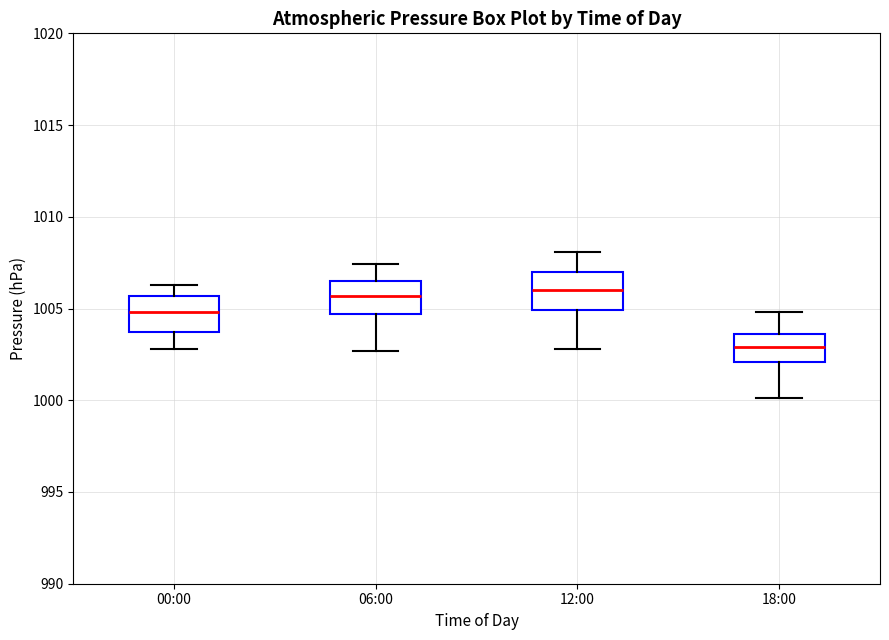

Reading left to right, read every box against the y-axis: the position of its median line, the range the box covers, and the ends of its whiskers. The values are not printed on the chart, so give them approximately, as read against the axis.

00:00: median 1005.0, box 1003.5 to 1005.5, whiskers 1003.0 to 1006.5
06:00: median 1005.5, box 1004.5 to 1006.5, whiskers 1002.5 to 1007.5
12:00: median 1006.0, box 1005.0 to 1007.0, whiskers 1003.0 to 1008.0
18:00: median 1003.0, box 1002.0 to 1003.5, whiskers 1000.0 to 1005.0